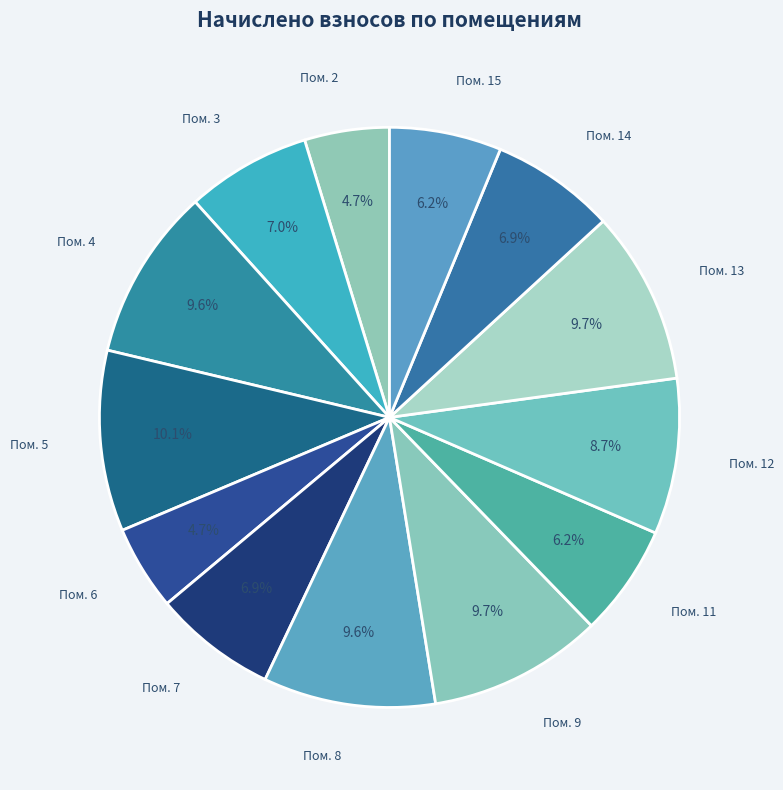

To the nearest percent, what is the average slice percentage?

8%